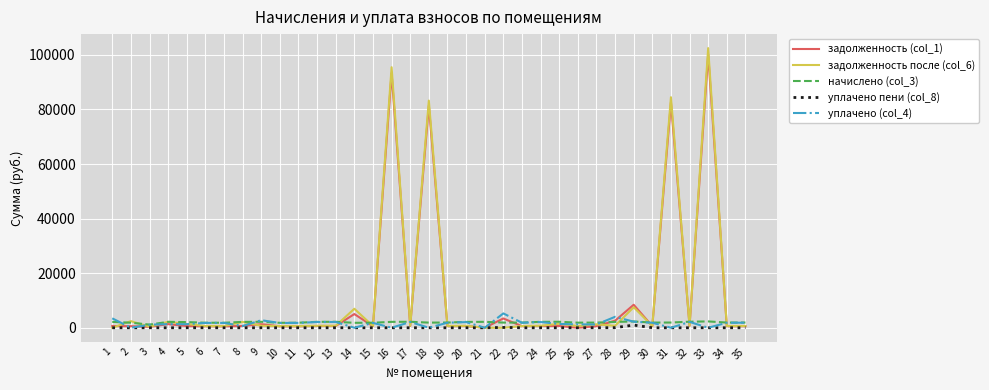

What is the greatest value displayed?

102481.3